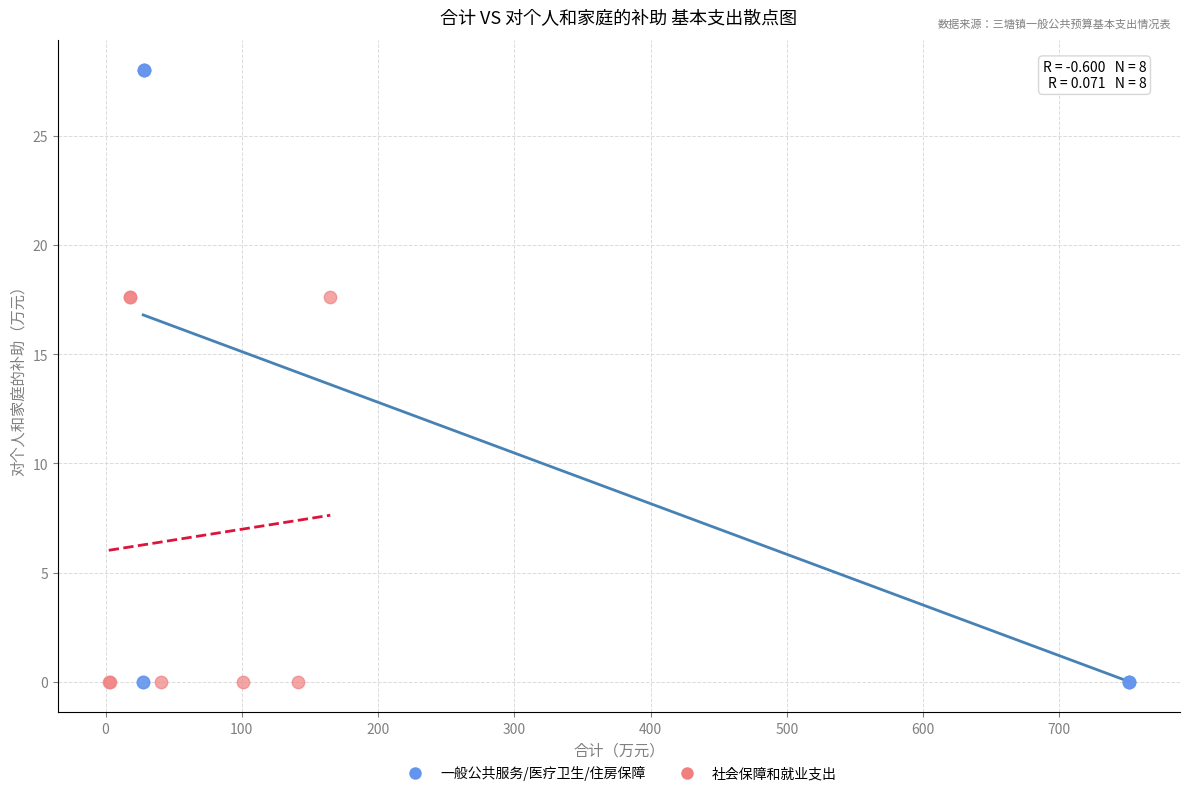

Which series contains the highest Y value?

一般公共服务/医疗卫生/住房保障